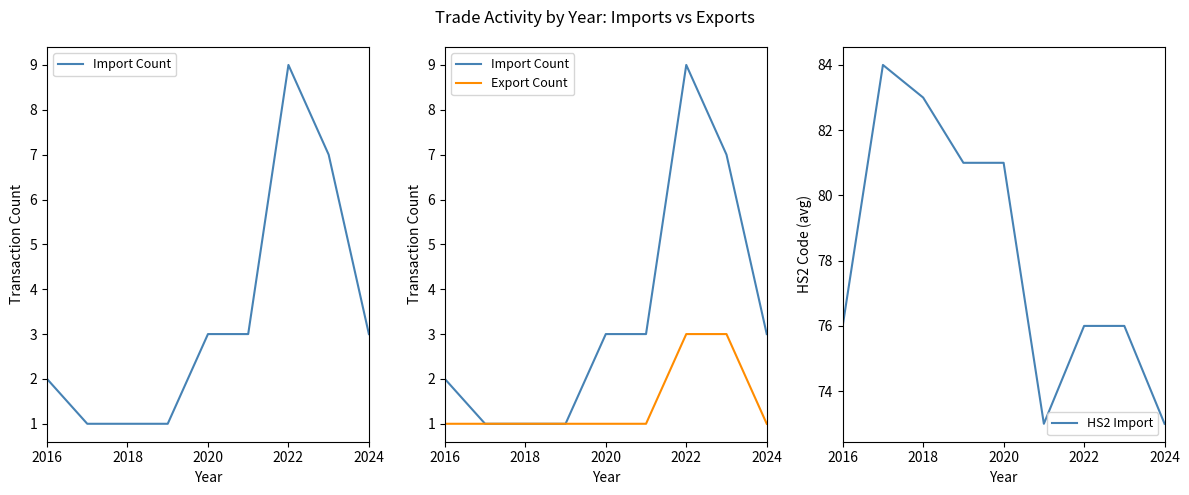

What is the difference between the maximum and minimum values in the Import Count series?

8